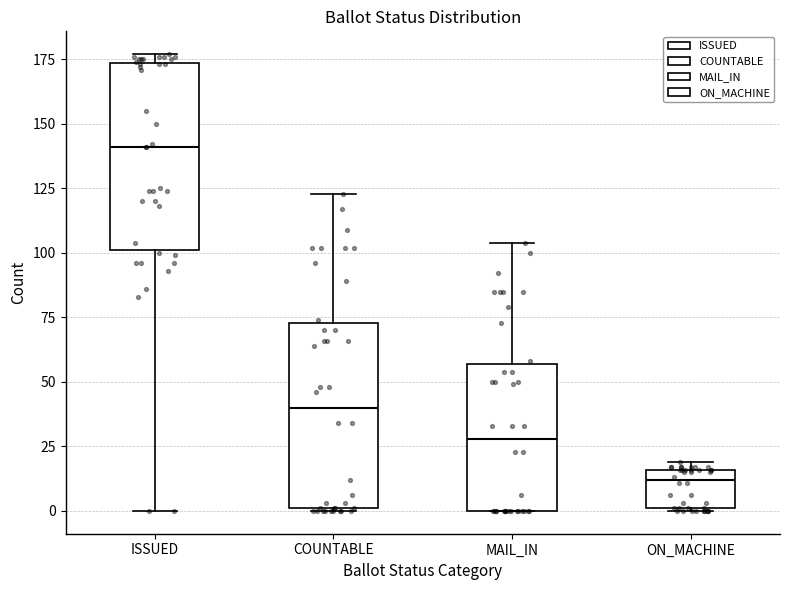

Which box's median line is the highest?

ISSUED